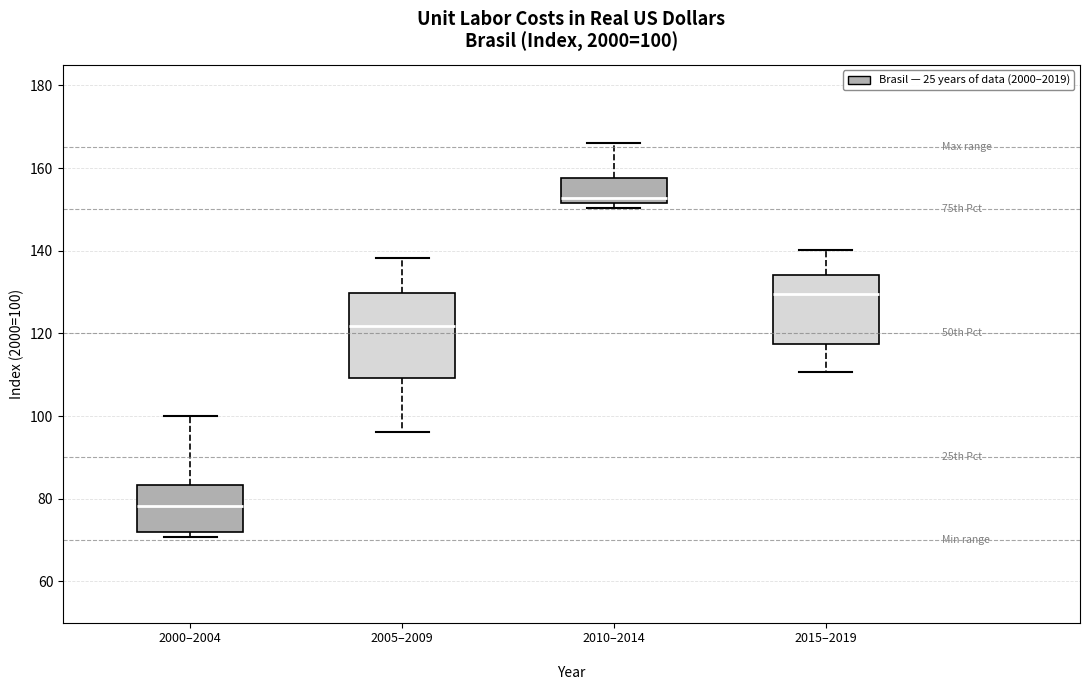

Which box's median line is the highest?

2010–2014